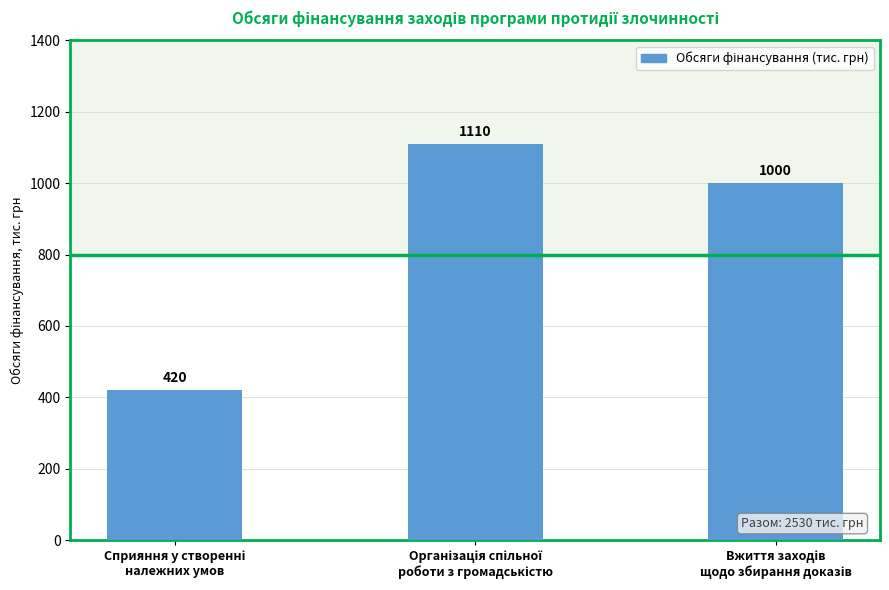

Reading left to right, extract all data points from this chart.

420	1110	1000